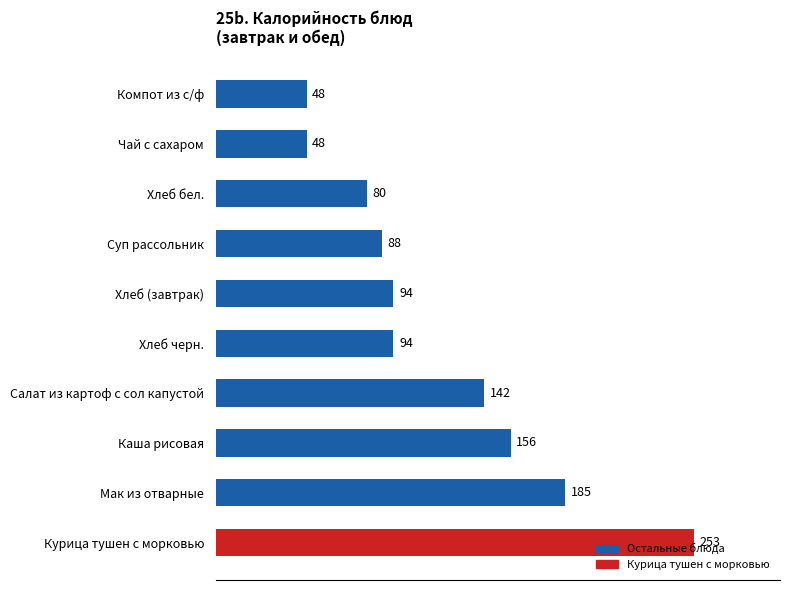

What is the maximum value shown in the chart?

253